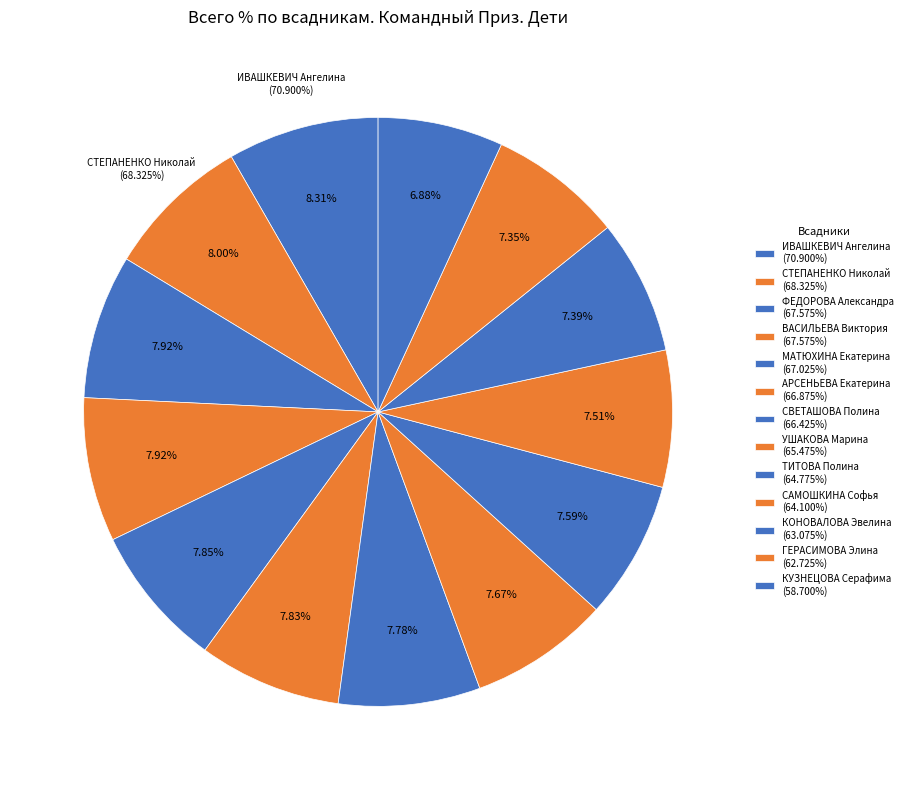

Which slice is the largest?

ИВАШКЕВИЧ Ангелина